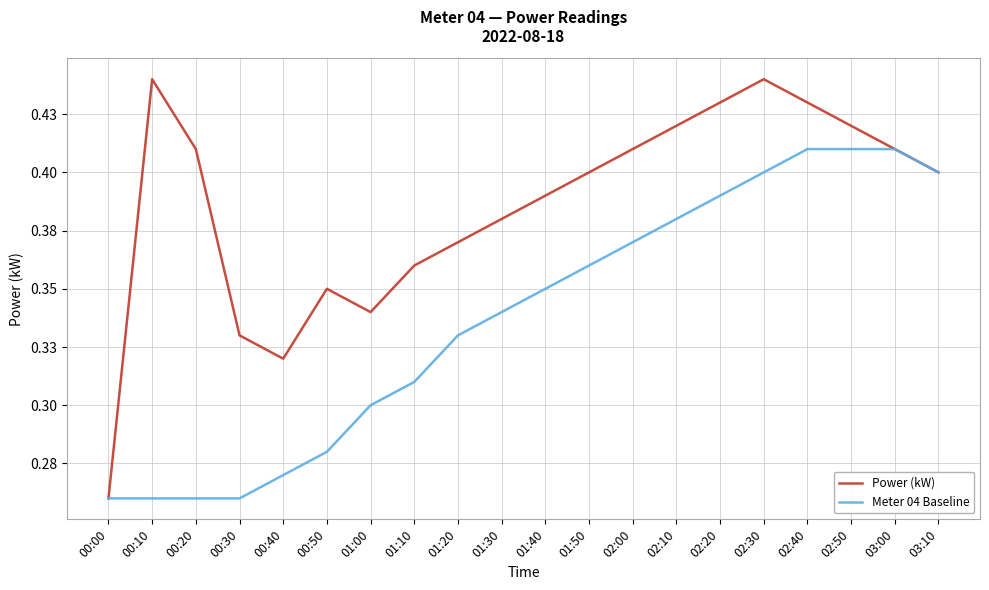

What are all the series names shown in the legend?

Power (kW), Meter 04 Baseline